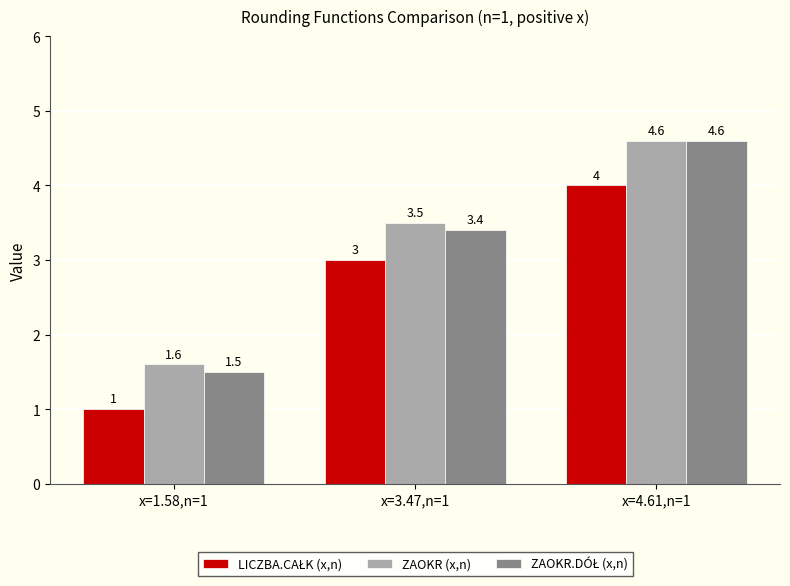

At which category is the sum across all series the highest?

x=4.61,n=1